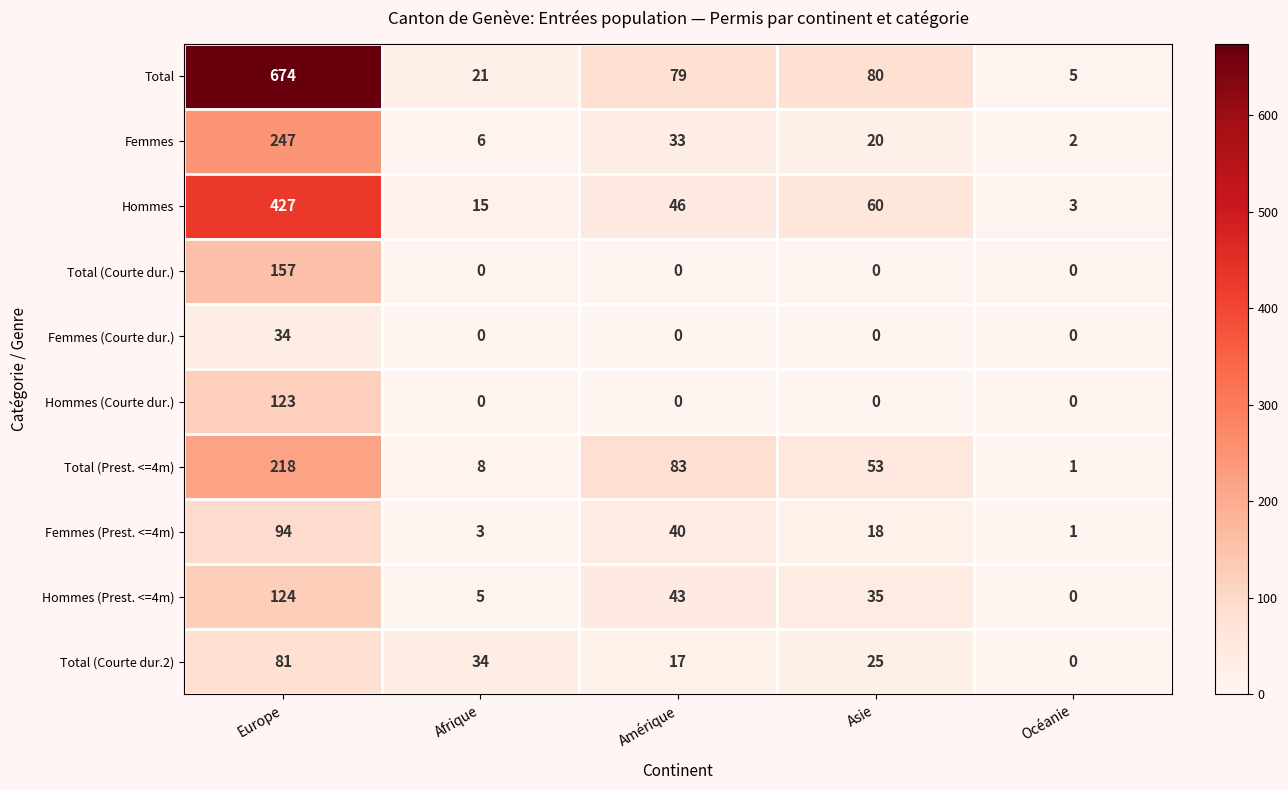

At which label does Femmes (Prest. <=4m) first exceed 18?

Europe